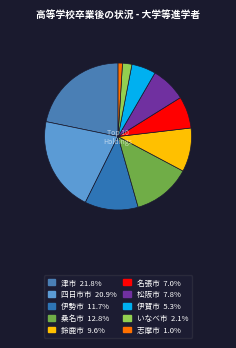

Count the number of slices in the pie.

10